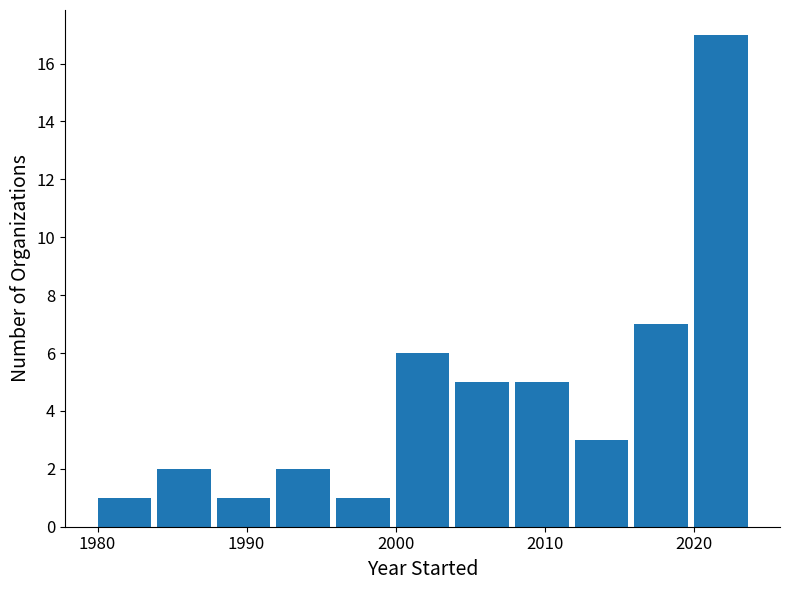

Reading left to right, transcribe this chart: for each bar, give the range it covers on the x-axis and its height. The values are not printed on the chart, so give them approximately, as read against the axis.

1980 to 1984: 1
1984 to 1988: 2
1988 to 1992: 1
1992 to 1996: 2
1996 to 2000: 1
2000 to 2004: 6
2004 to 2008: 5
2008 to 2012: 5
2012 to 2016: 3
2016 to 2020: 7
2020 to 2024: 17